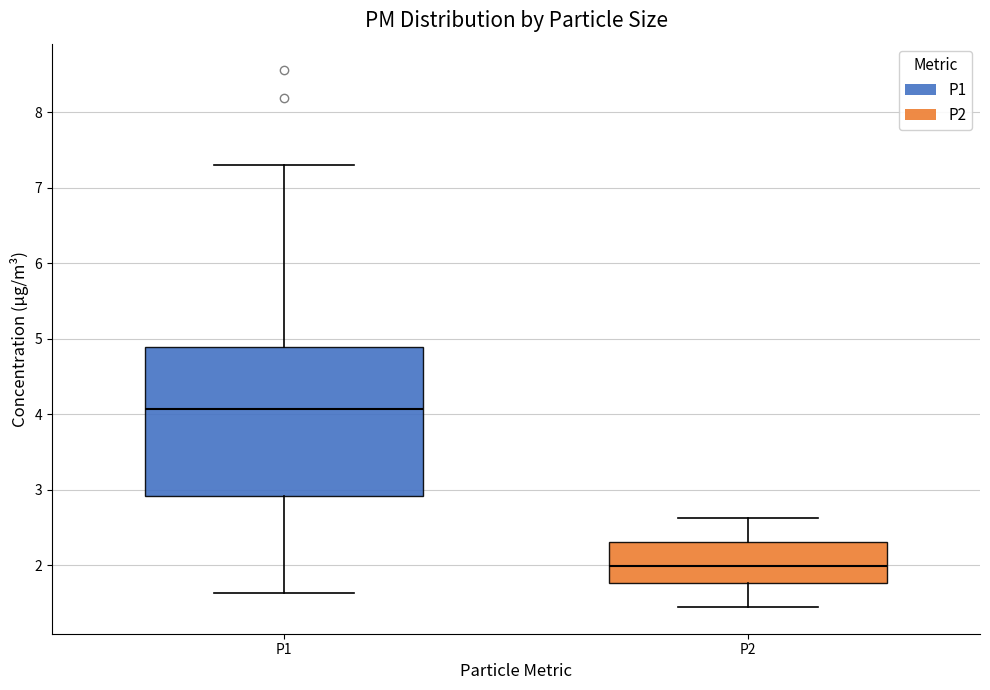

Which box's median line is the lowest?

P2